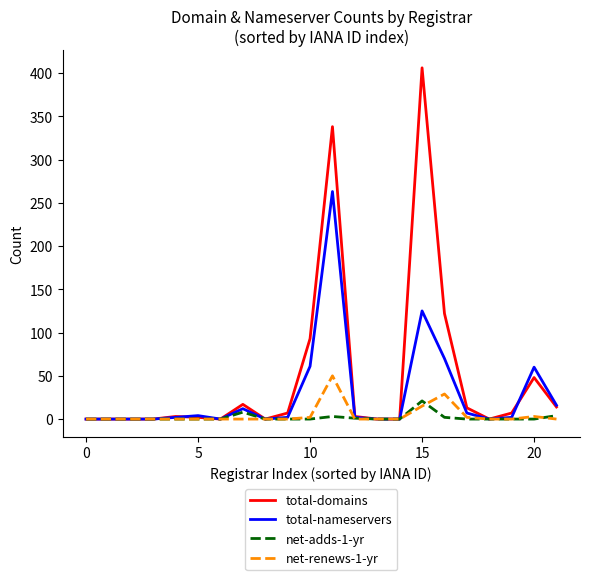

Rank the series by their maximum value, from lowest to highest.

net-adds-1-yr, net-renews-1-yr, total-nameservers, total-domains